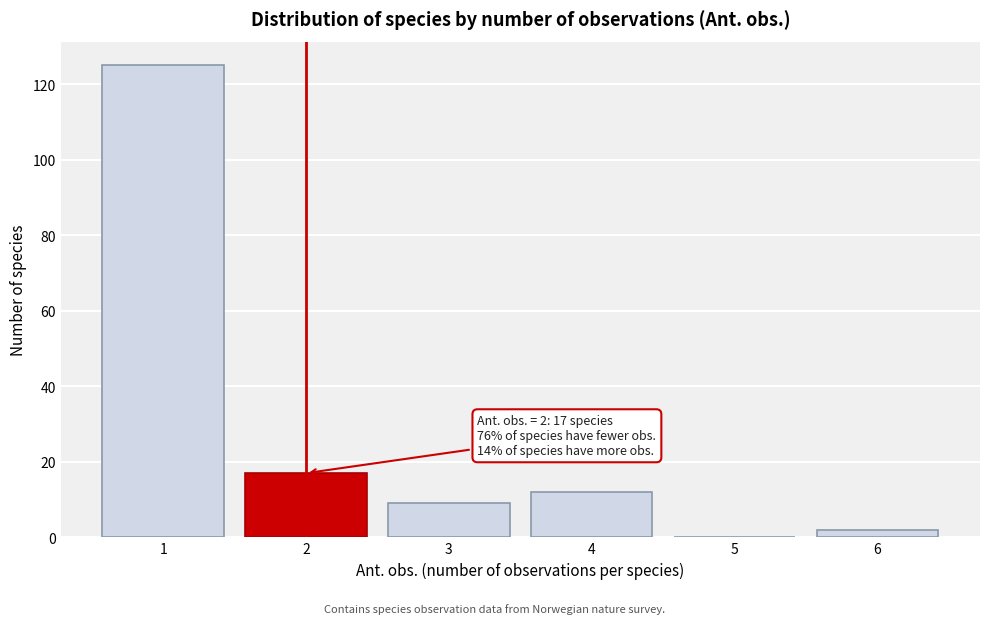

Reading right to left, transcribe all the data shown in this chart.

6=2	5=0	4=12	3=9	2=17	1=125